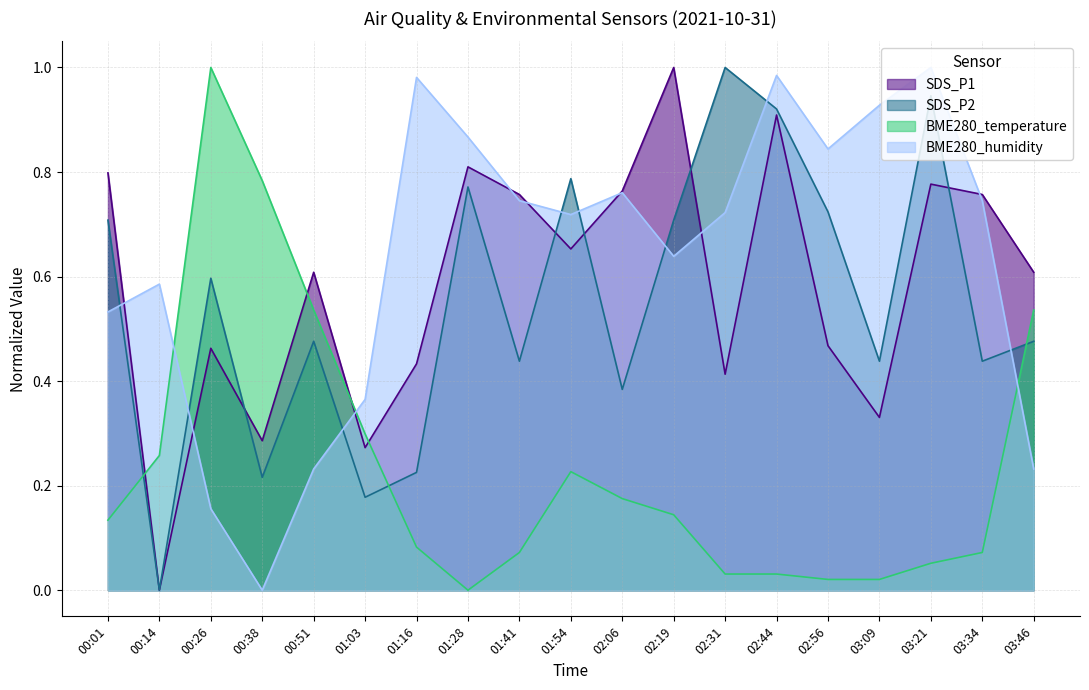

What is the highest value of the BME280_humidity series?

1.0